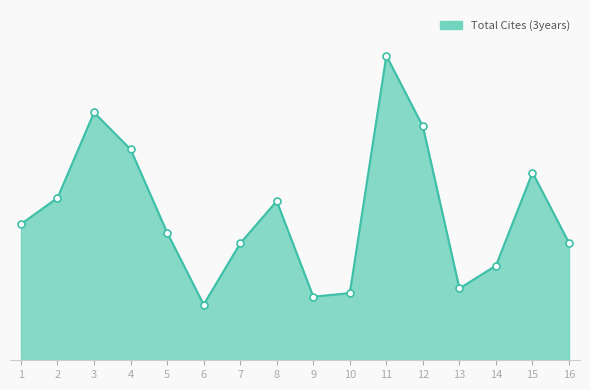

Does the chart have visible grid lines?

No